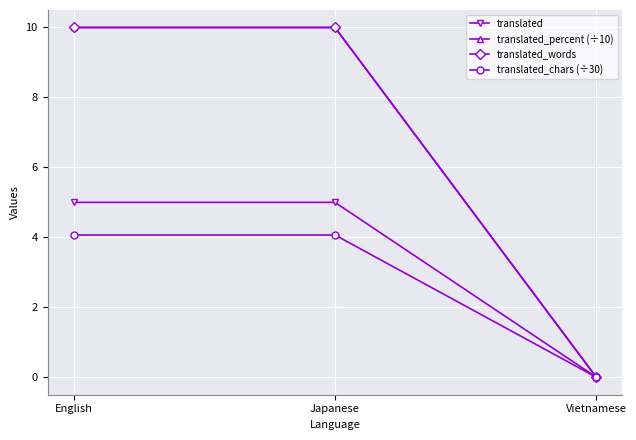

Reading left to right, transcribe all the data shown in this chart.

translated: 5.0	5.0	0.0
translated_percent (÷10): 10.0	10.0	0.0
translated_words: 10.0	10.0	0.0
translated_chars (÷30): 4.1	4.1	0.0